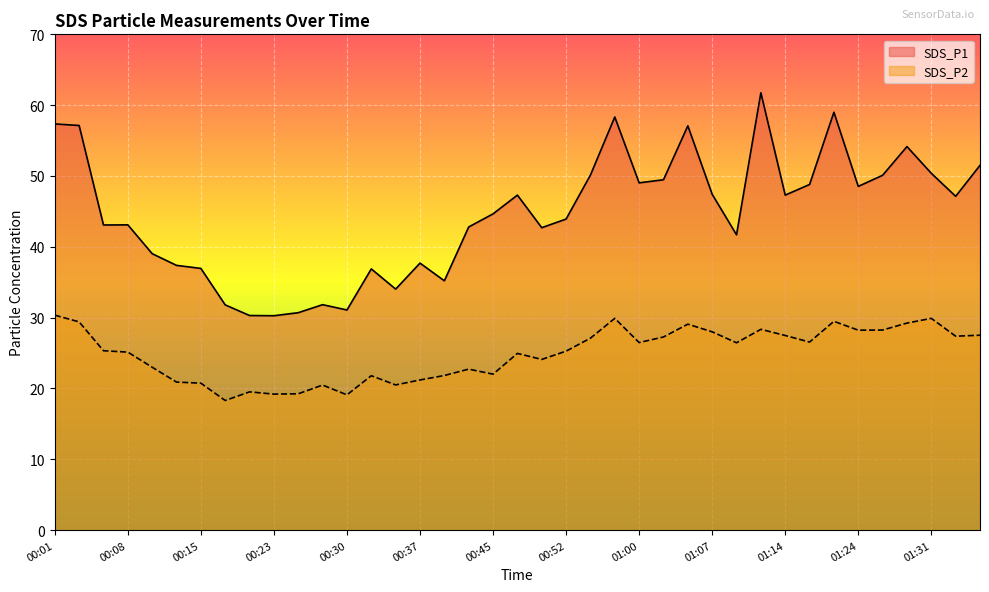

True or false: SDS_P1 and SDS_P2 cross at least once.

False